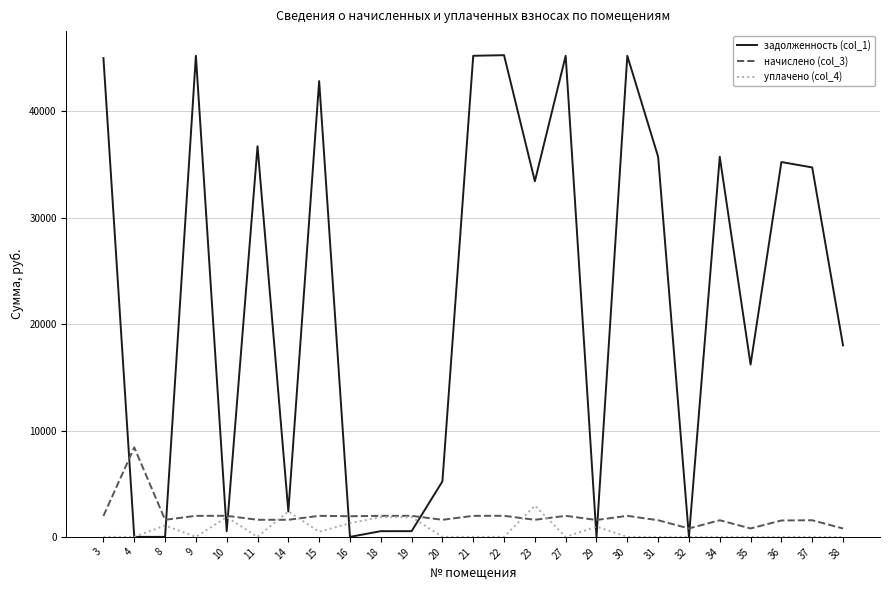

List the series in order of their peak value, lowest first.

уплачено (col_4), начислено (col_3), задолженность (col_1)